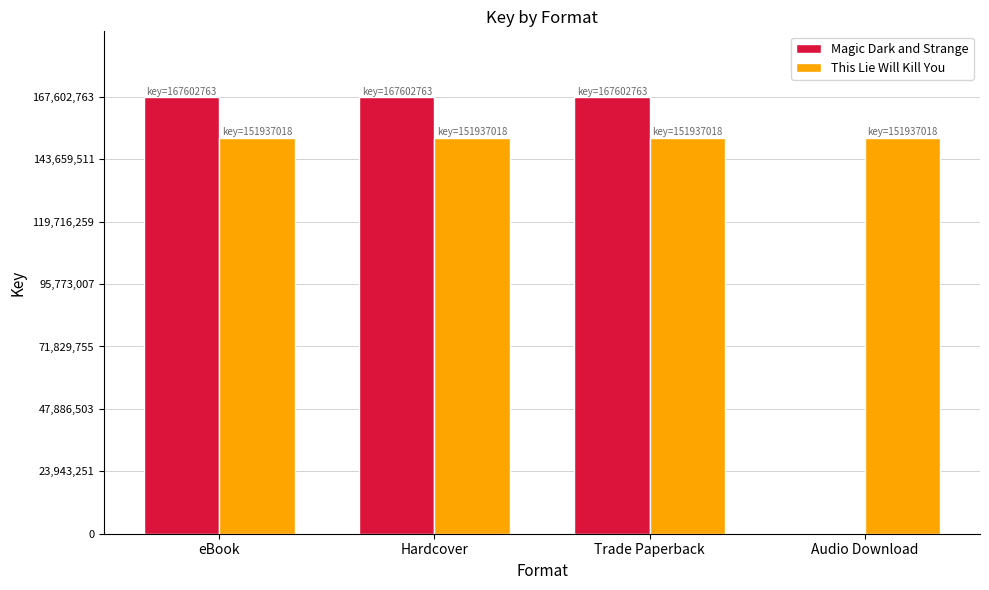

What value does the This Lie Will Kill You series have at eBook?

151937018